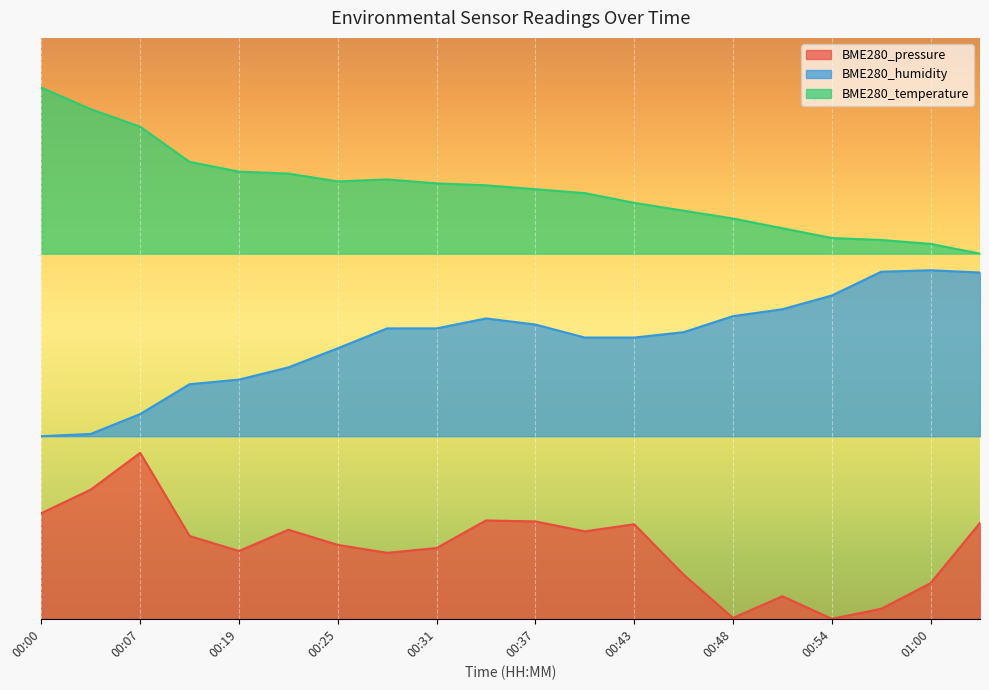

List the series in order of their peak value, lowest first.

BME280_pressure, BME280_humidity, BME280_temperature